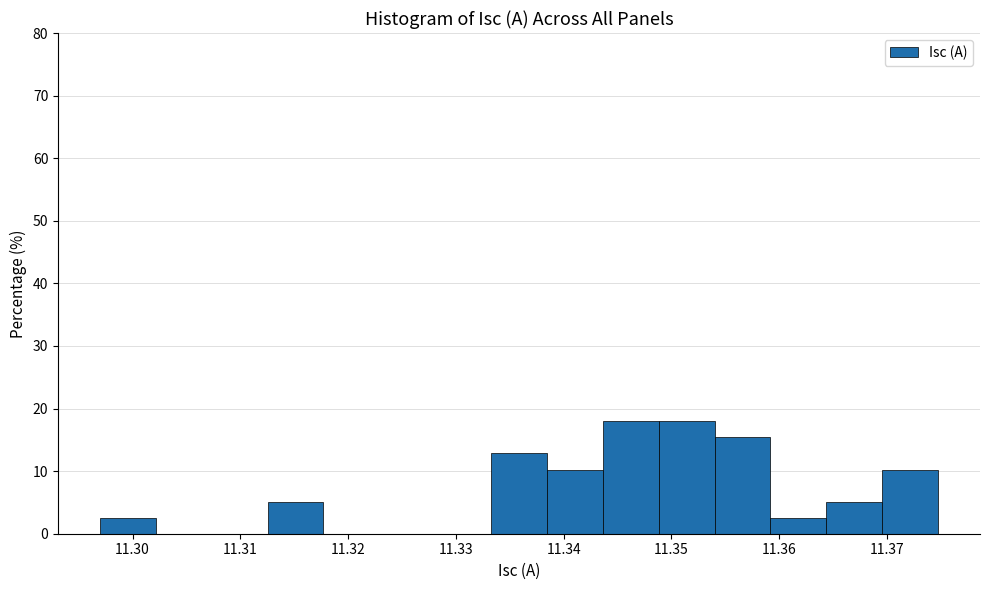

What is the height of the bar covering 11.370 to 11.375 on the x-axis? Neither the bar edges nor the heights are printed on the chart, so give them approximately, as read against the axes.

10